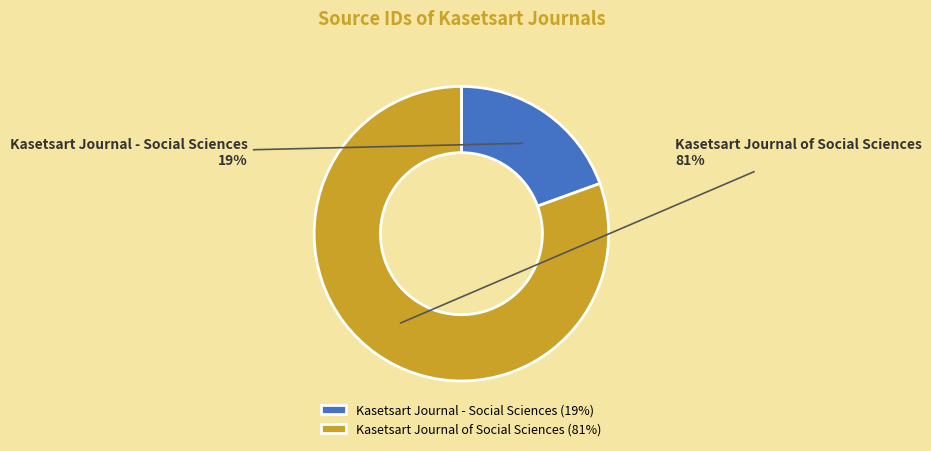

To the nearest percent, what percentage of the pie is Kasetsart Journal - Social Sciences?

19%